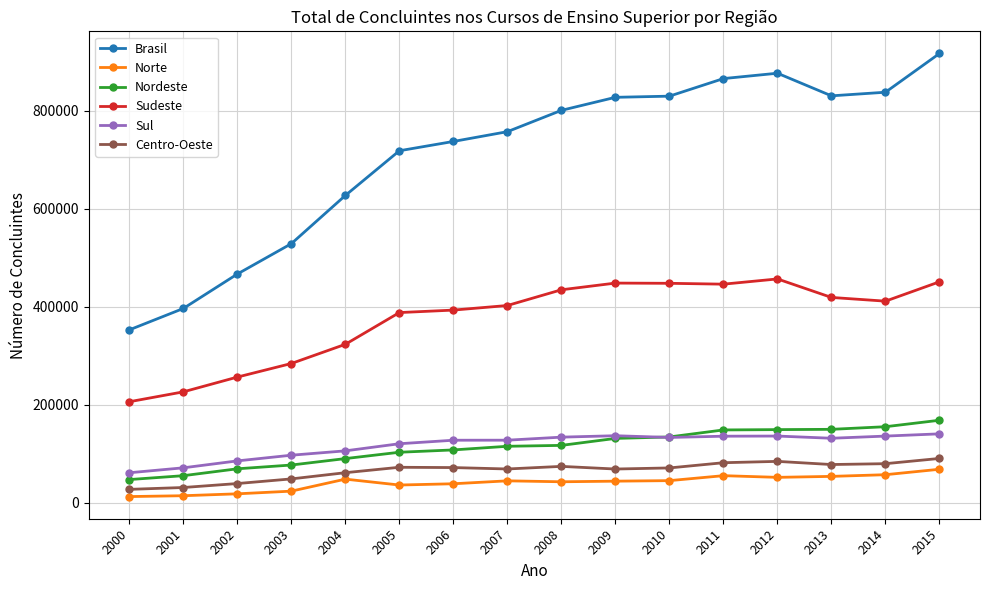

True or false: Nordeste and Norte cross at least once.

False